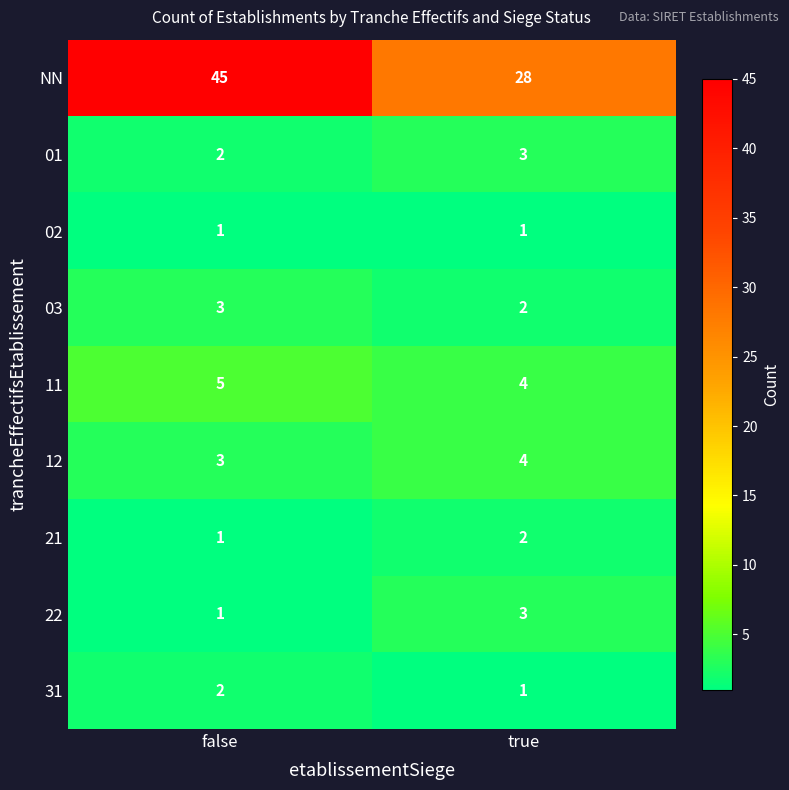

At how many categories does at least one series exceed 27?

2